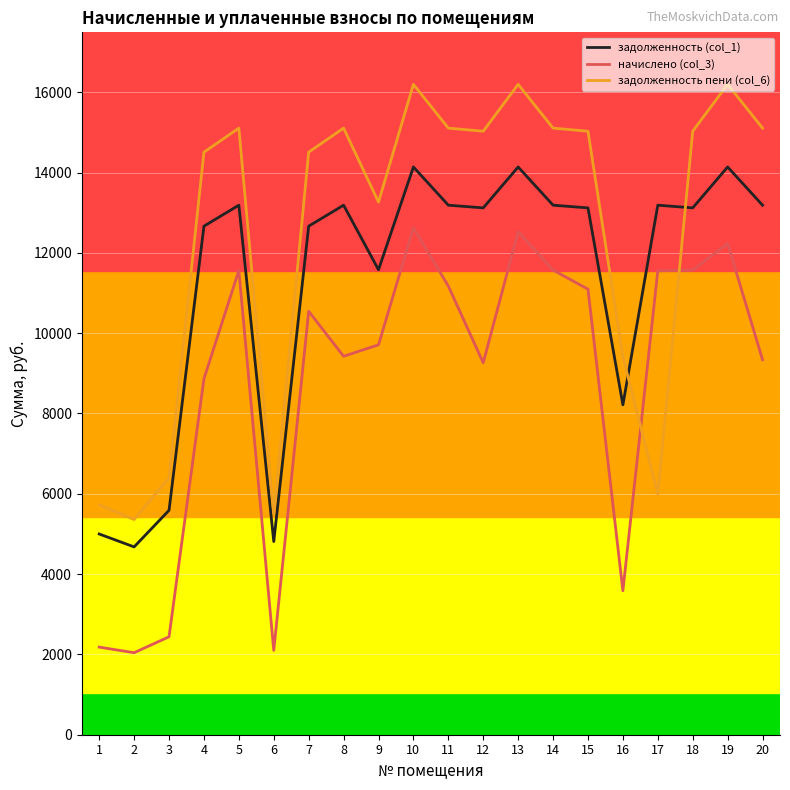

Between 17 and 20, which series saw the biggest shift?

задолженность пени (col_6)